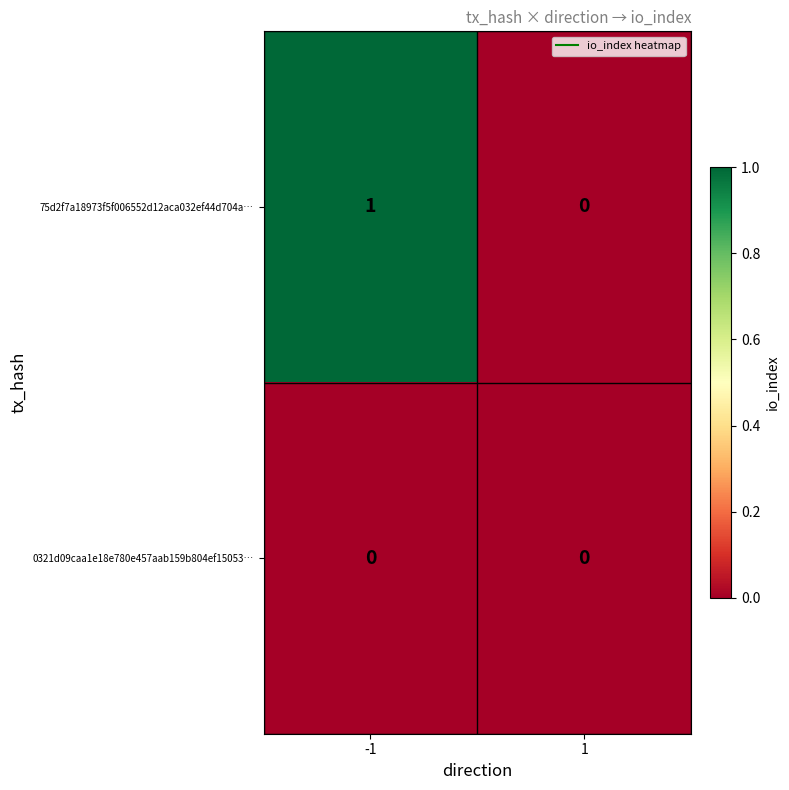

Which series has the largest total across all categories?

75d2f7a18973f5f006552d12aca032ef44d704a…